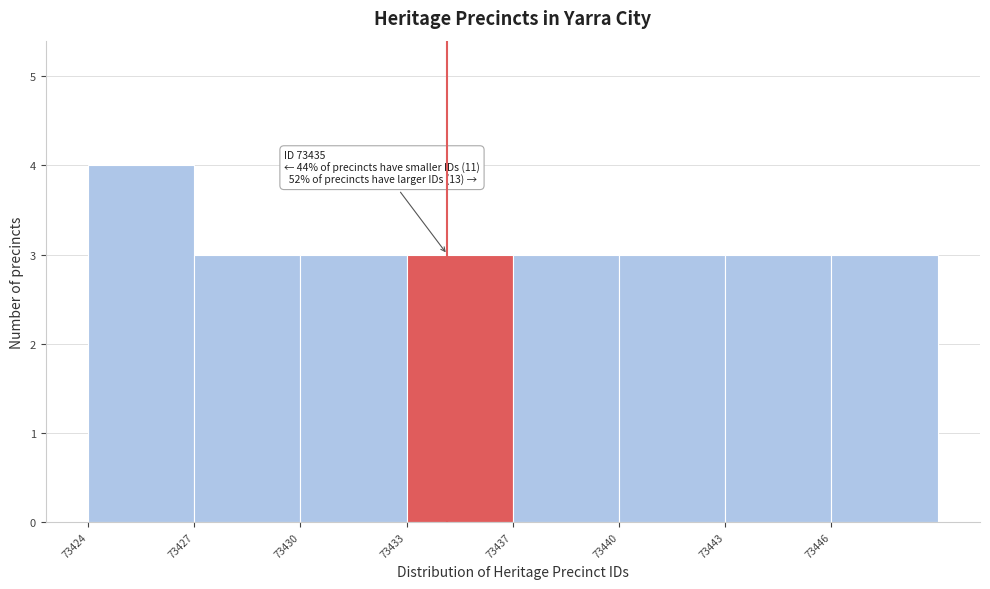

Reading right to left, list all the values displayed in this chart.

73446=3	73443=3	73440=3	73437=3	73433=3	73430=3	73427=3	73424=4